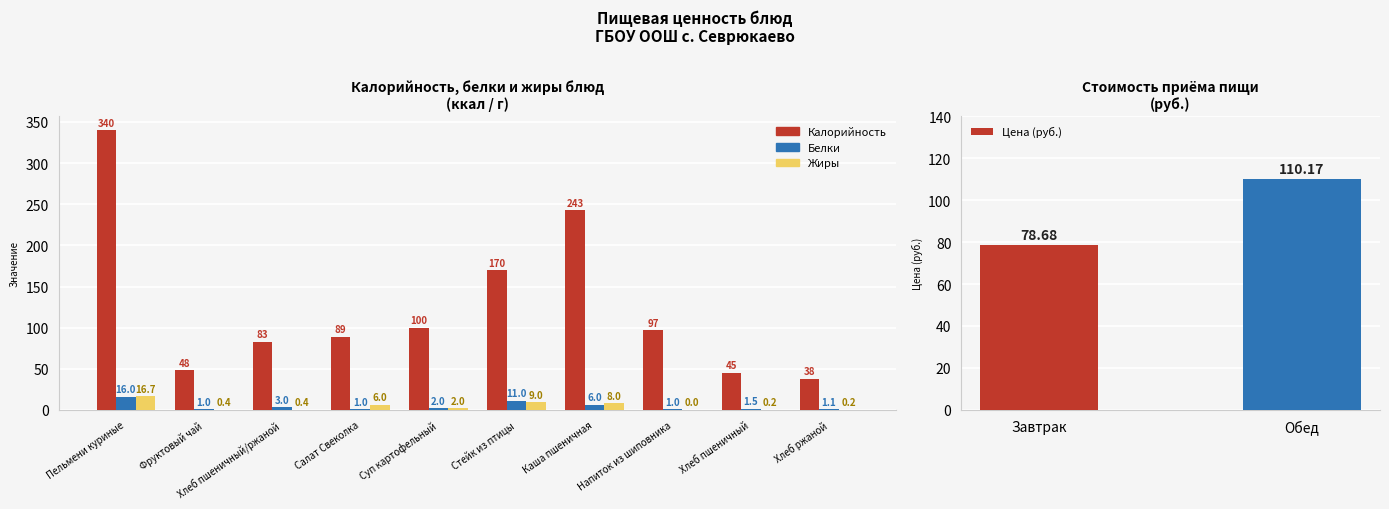

The Жиры series shows 0.0 at Напиток из шиповника. True or false?

True